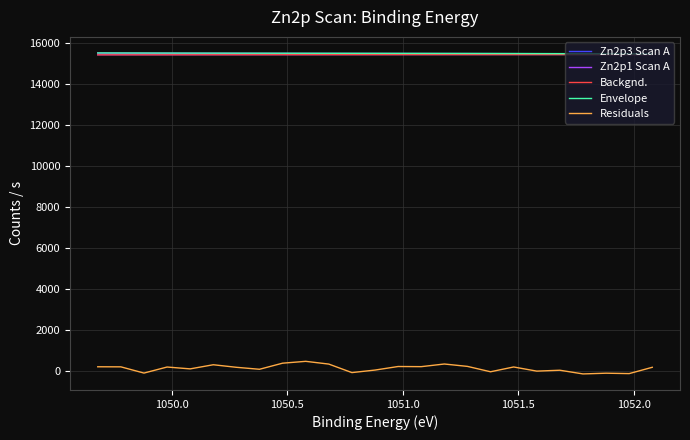

True or false: Envelope and Zn2p3 Scan A cross at least once.

False